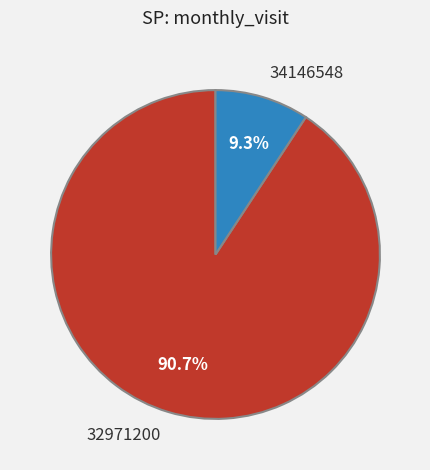

Rank the categories by value from lowest to highest.

34146548, 32971200